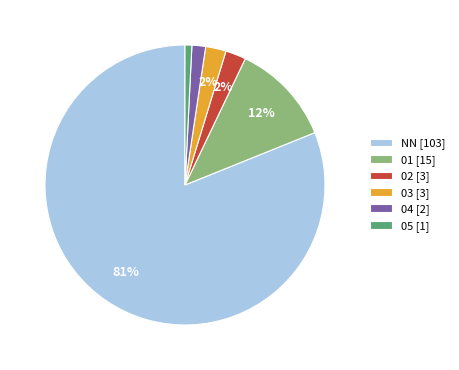

Is there a majority slice in this chart?

Yes